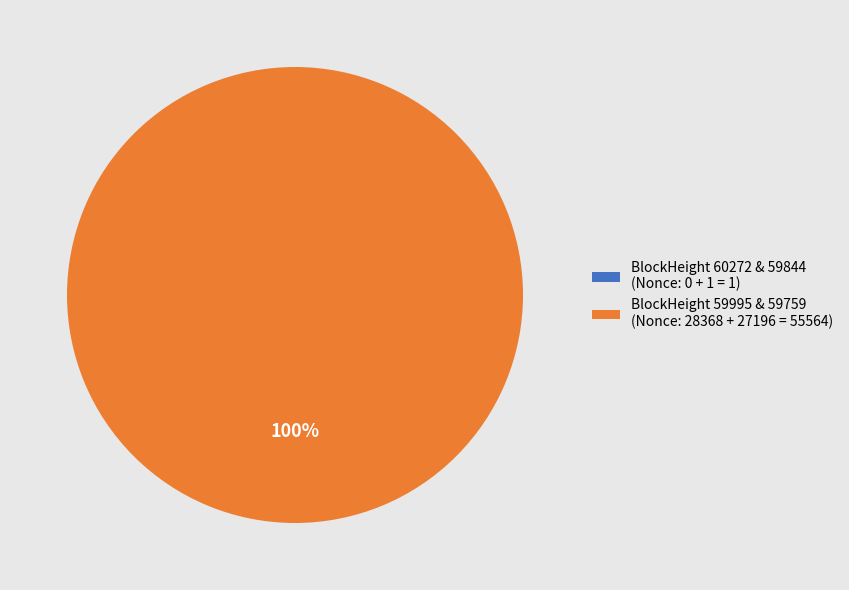

To the nearest percent, what is the difference between the largest and smallest slice percentages?

100%